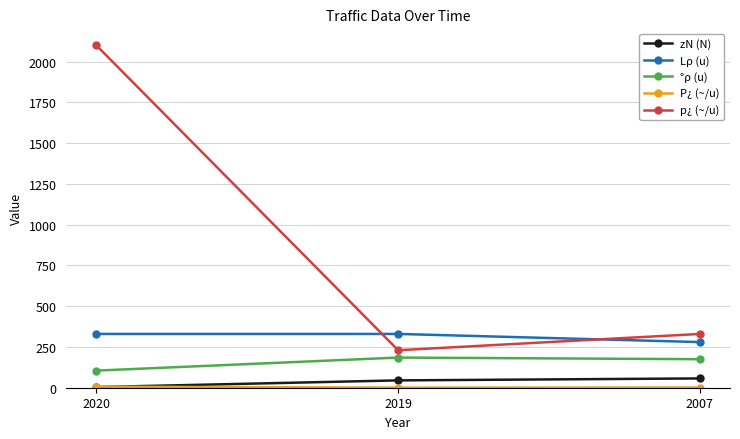

What is the difference between the maximum and second lowest values in the zN (N) series?

12.0